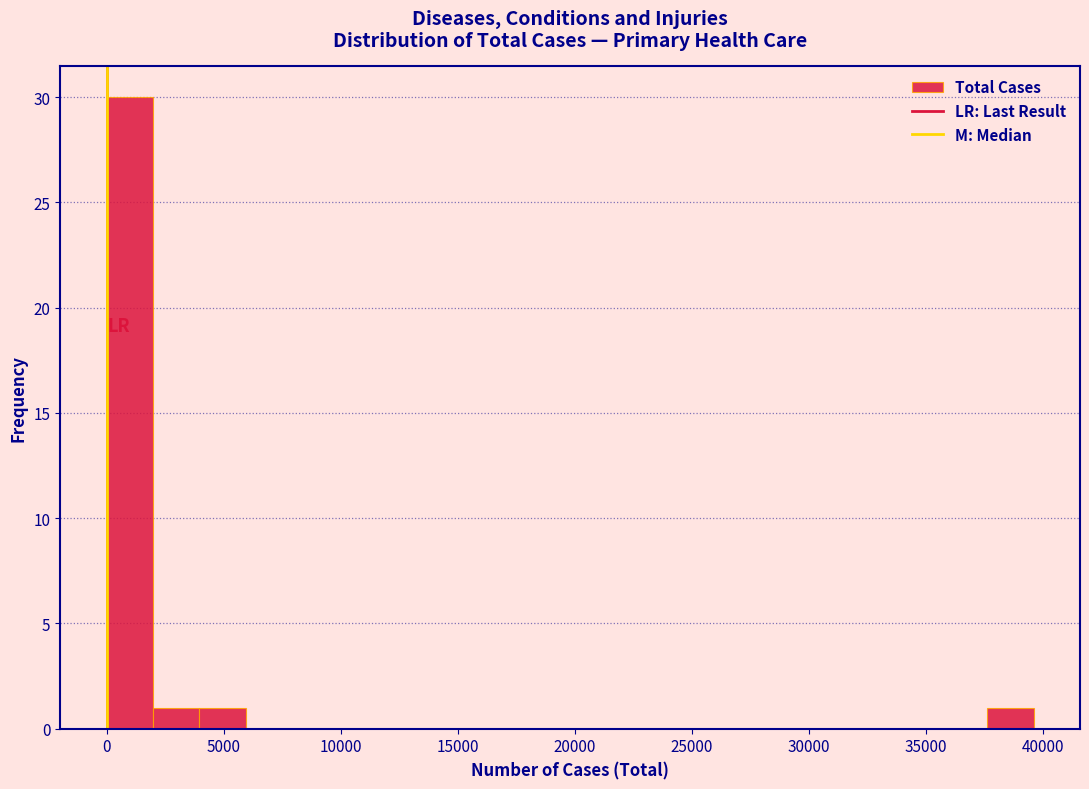

Around what value on the x-axis is the tallest bar? Give the approximate position of its centre, as read against the axis.

1000